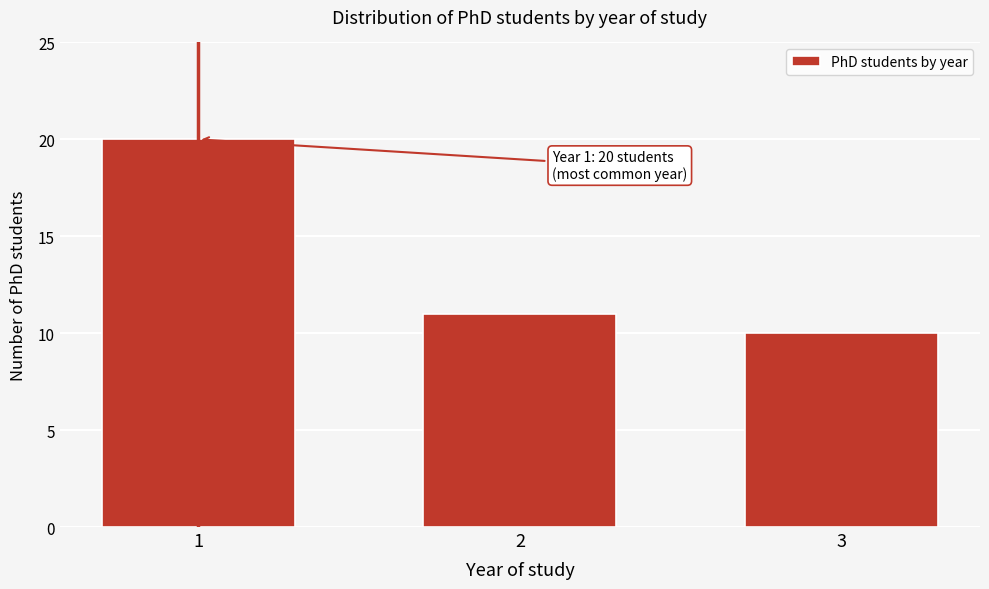

Reading left to right, extract all data points from this chart.

1=20	2=11	3=10